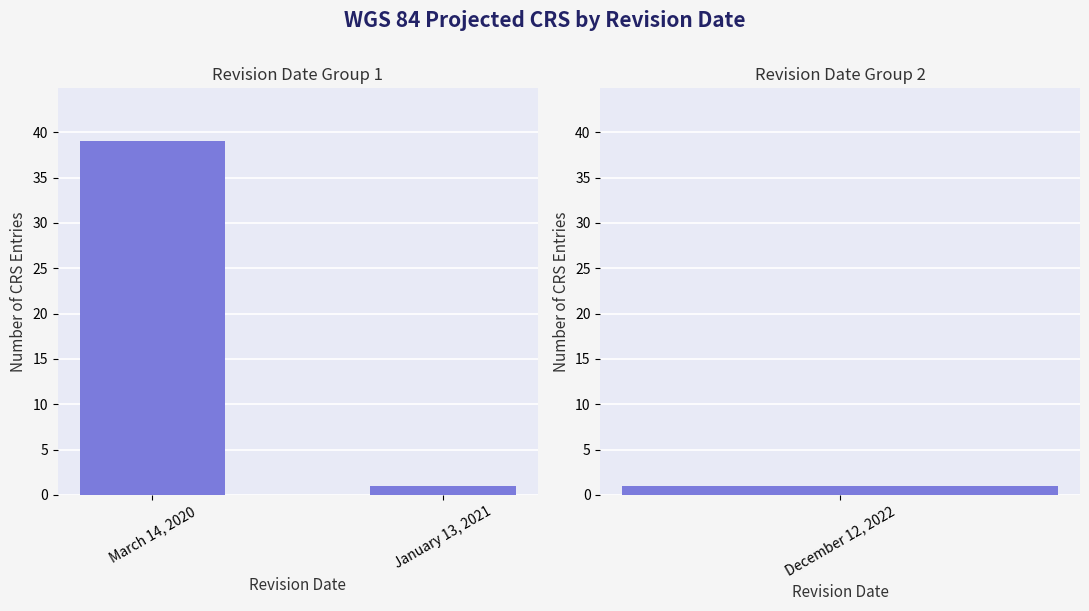

The chart shows a value of 1 at January 13, 2021. True or false?

True